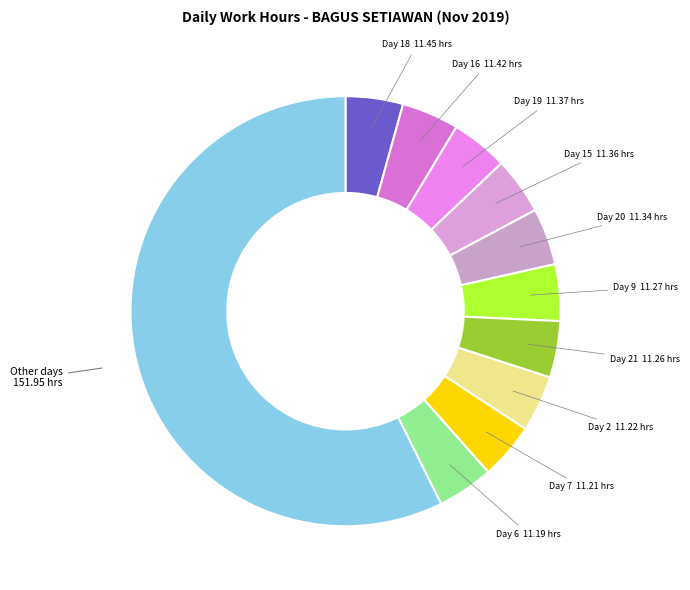

Count the number of slices in the pie.

11